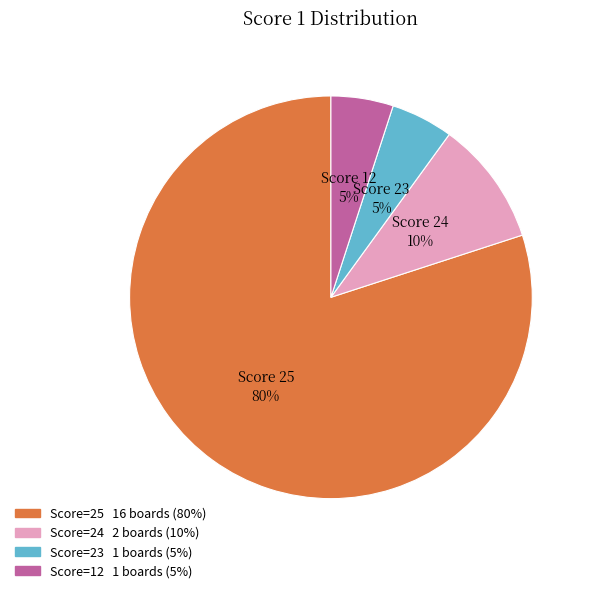

How many segments does this pie chart have?

4